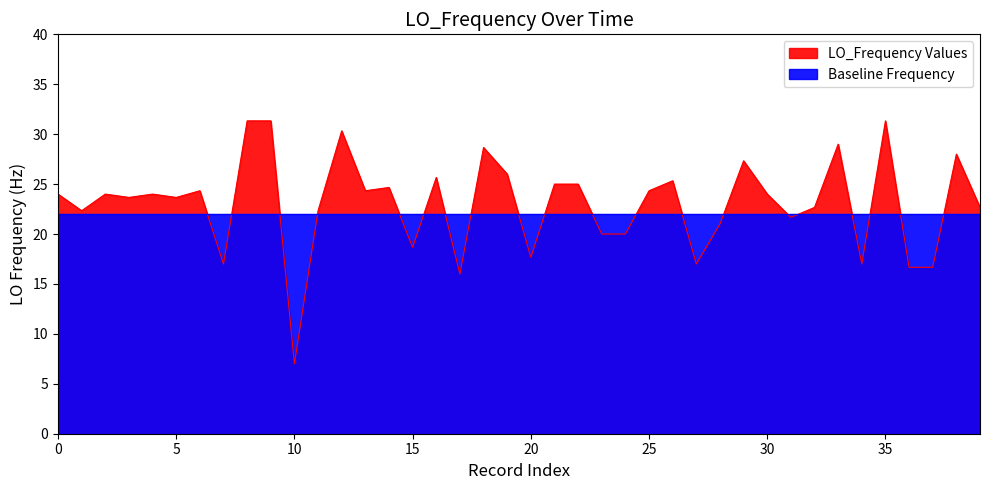

Does the chart have visible grid lines?

No